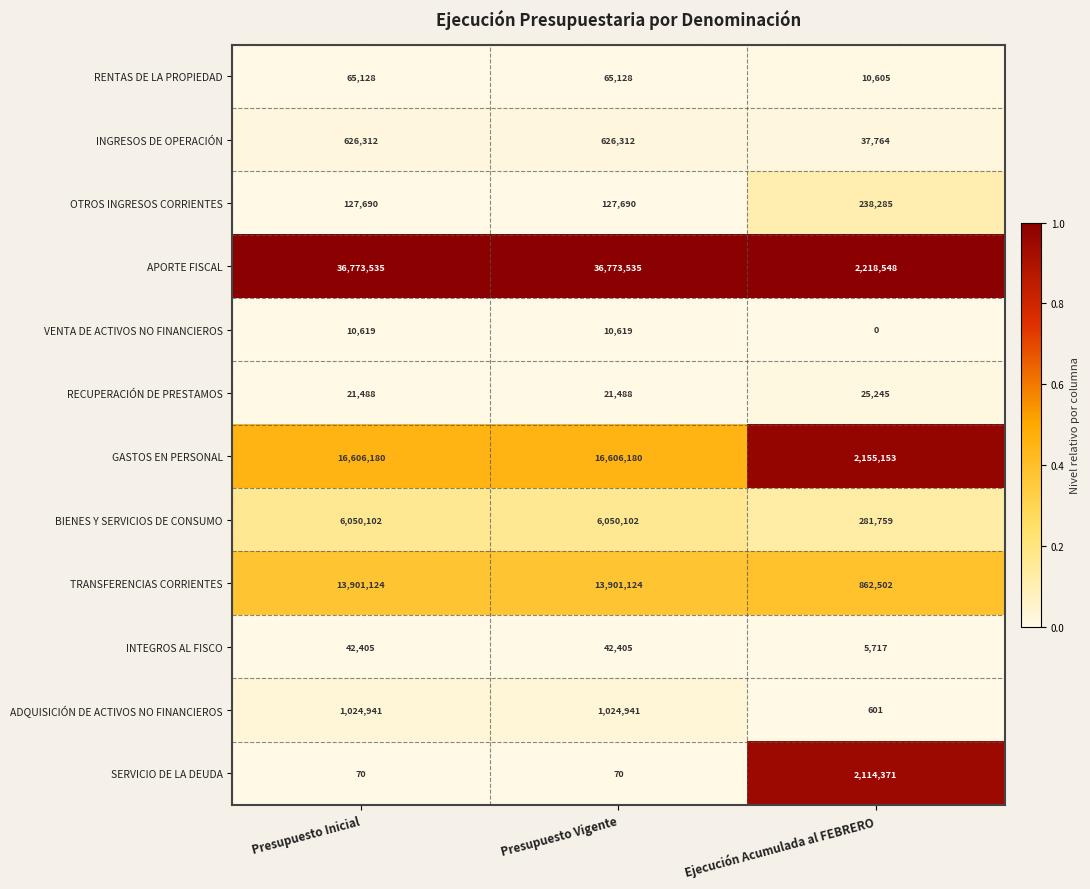

What is the spread (max minus min) of values at Ejecución Acumulada al FEBRERO?

2218548